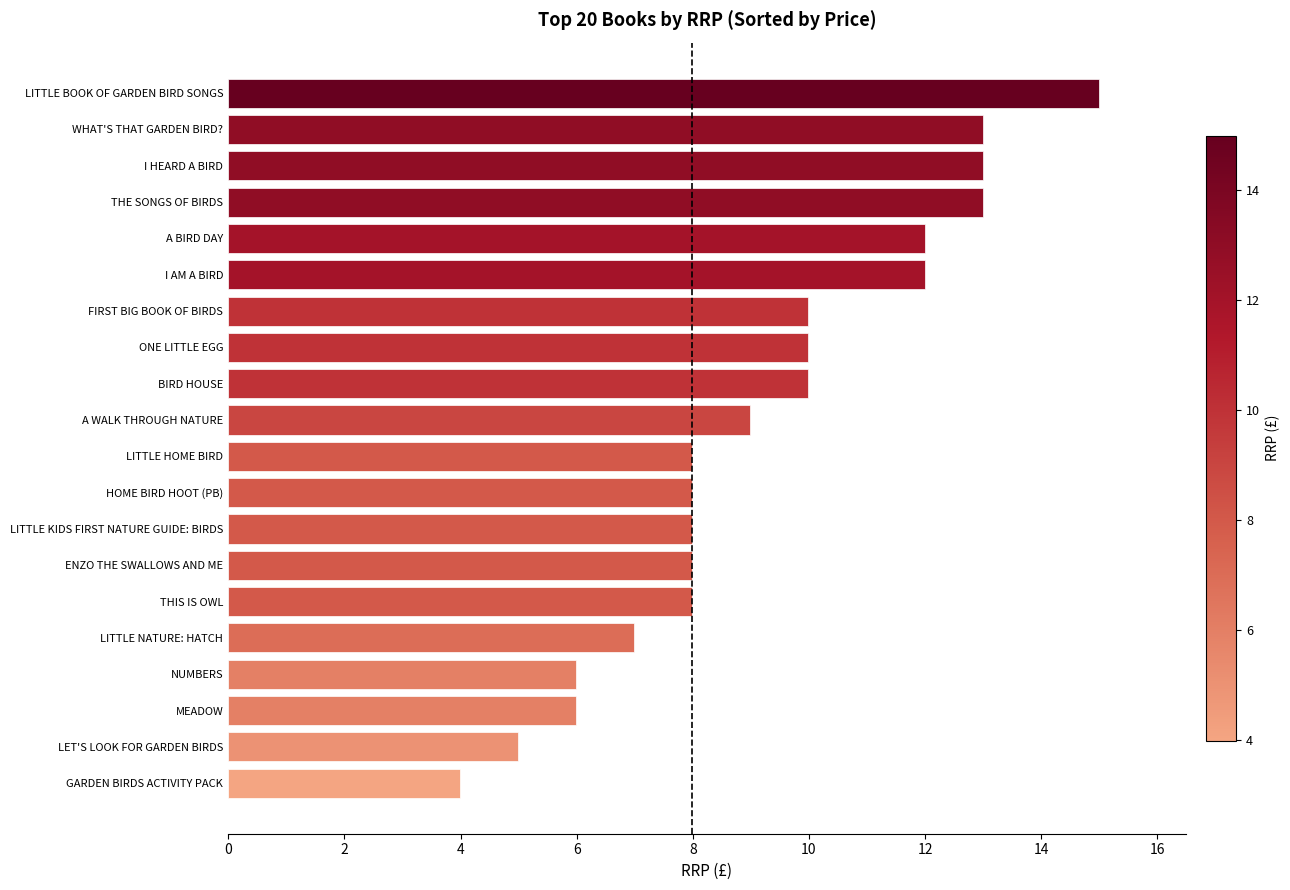

What is the ratio of the value at NUMBERS to the value at GARDEN BIRDS ACTIVITY PACK?

1.5